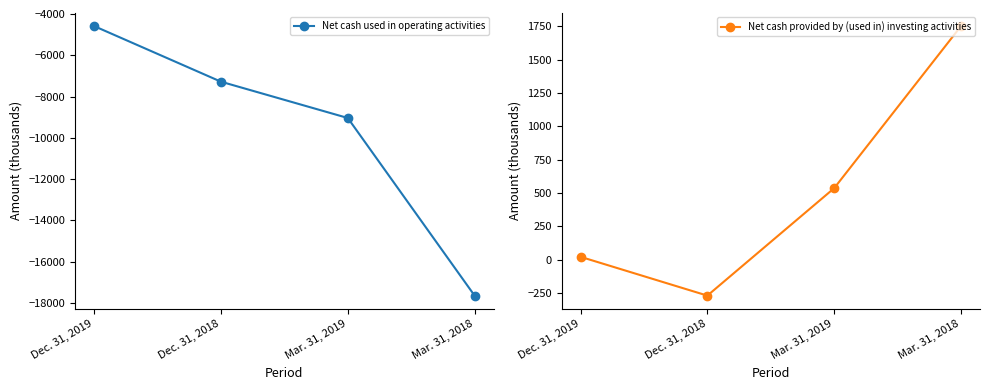

Between Dec. 31, 2019 and Dec. 31, 2018, which is larger?

Dec. 31, 2019